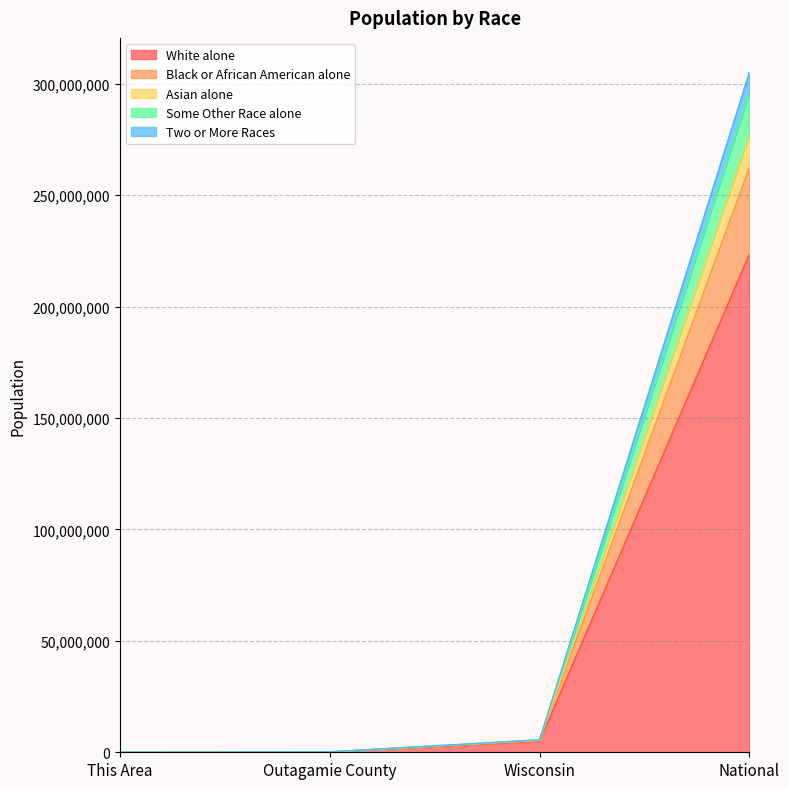

Which category has the highest value in the White alone series?

National